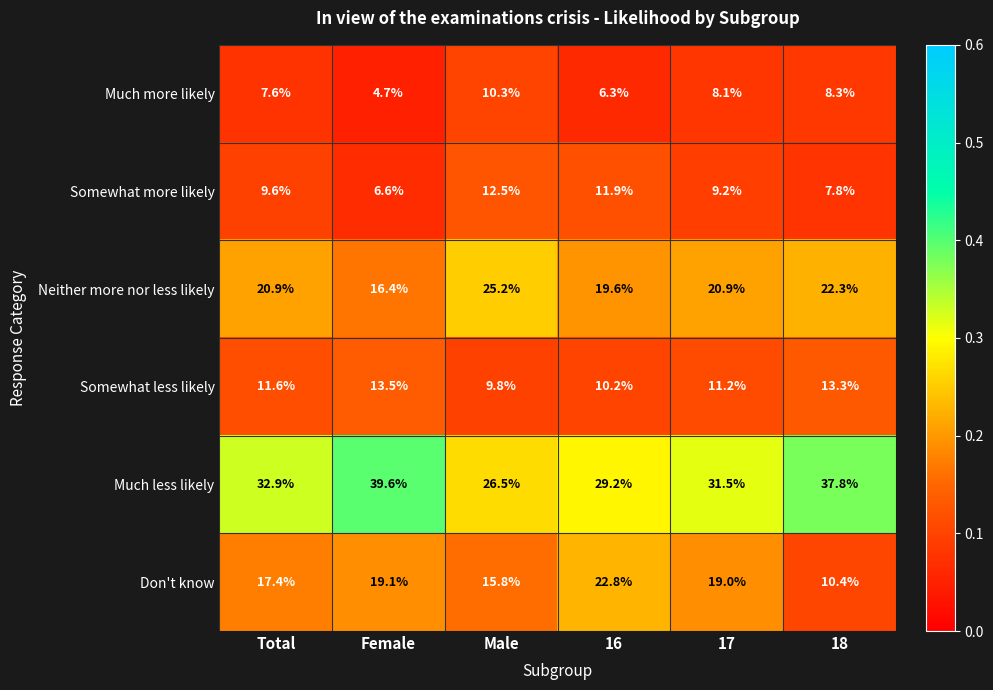

True or false: Much more likely has a value of 8.1 at 17.

True